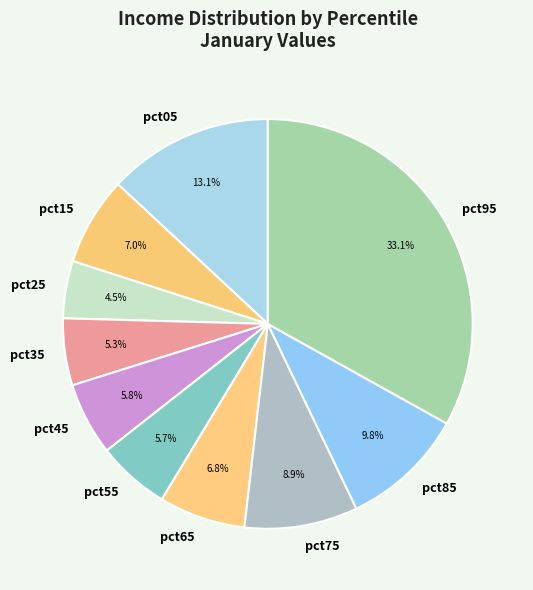

What is the total percentage of pct85 and pct75?

18.7%